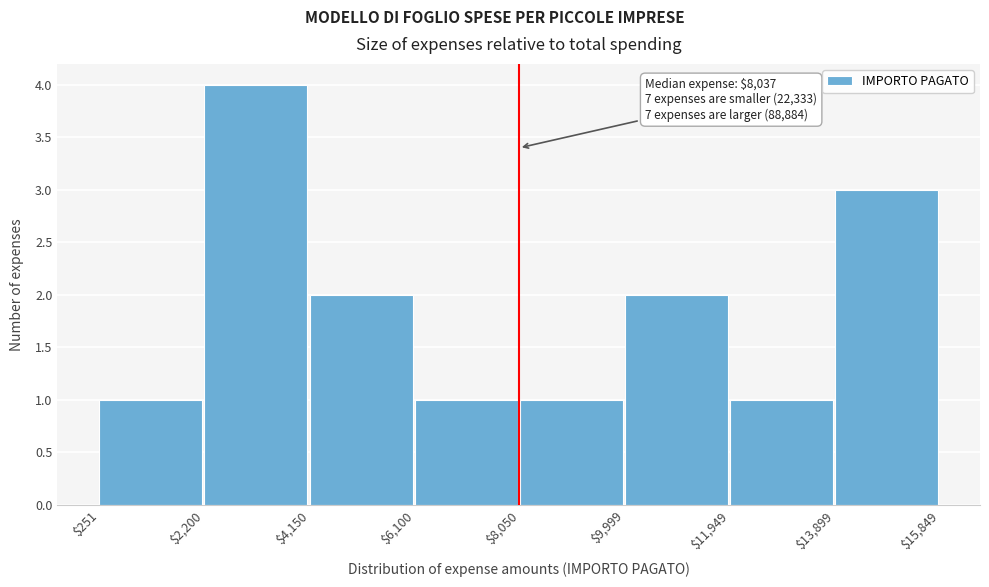

Which range on the x-axis has the tallest bar?

$2,200 to $4,150